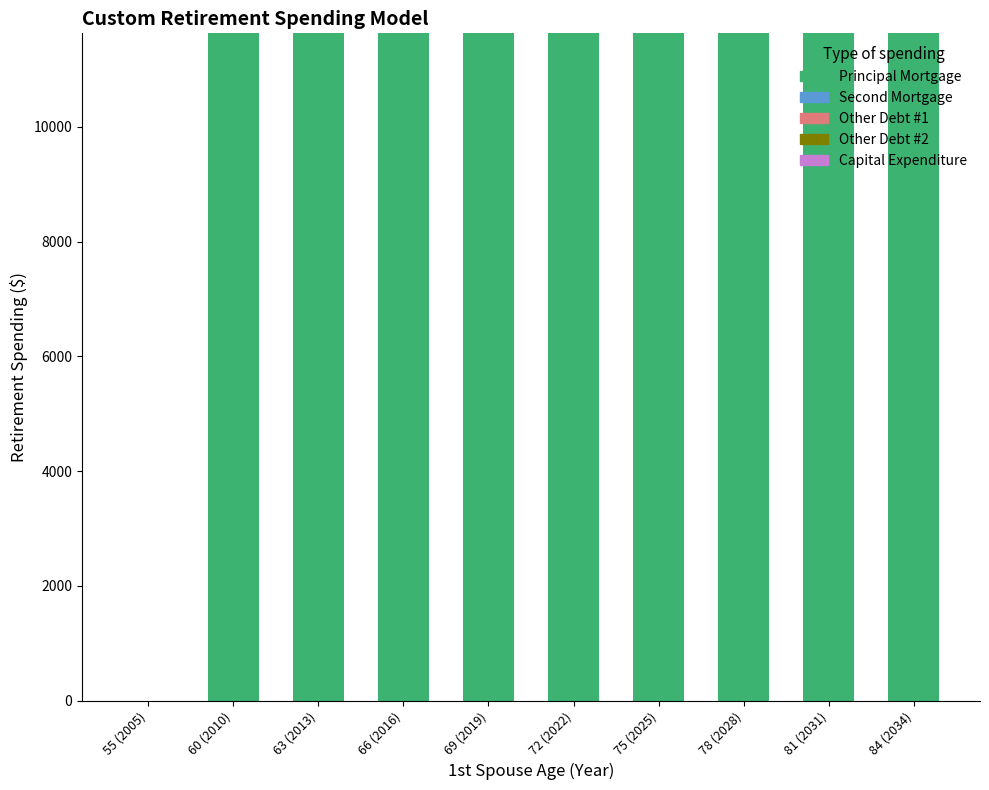

What is the greatest value displayed?

11631.3